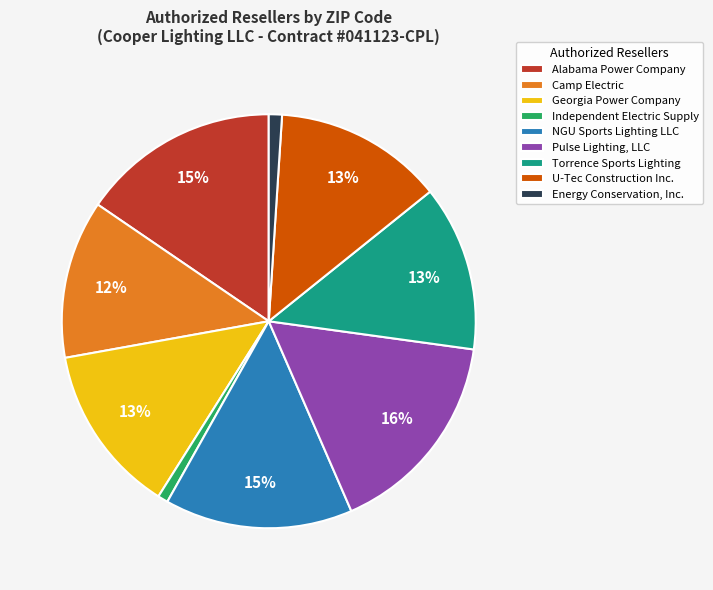

True or false: U-Tec Construction Inc. accounts for 13% of the total.

True